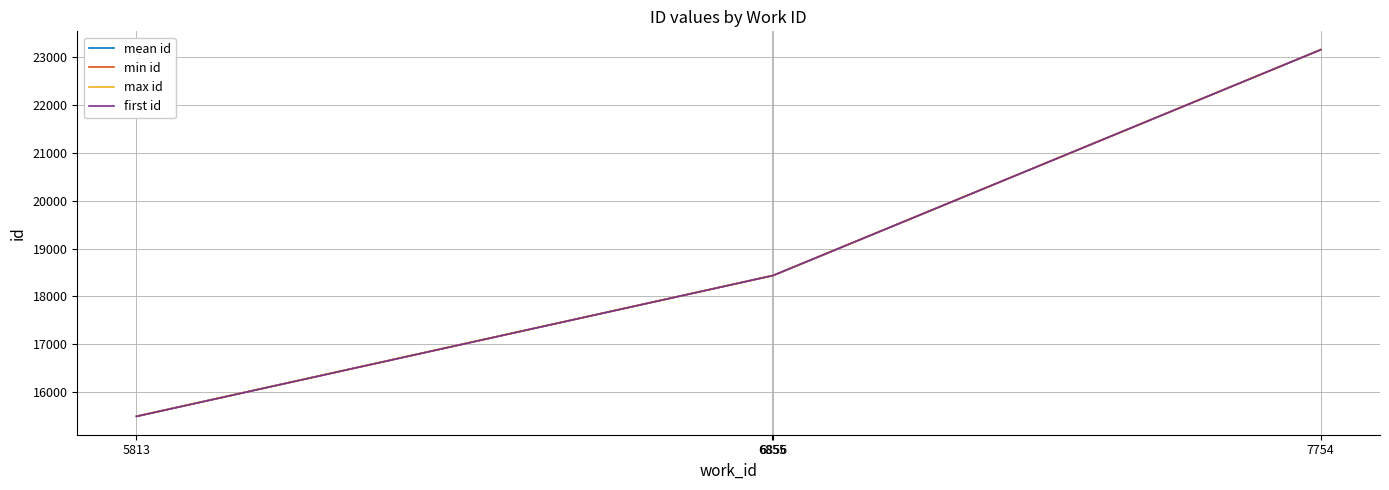

Does the chart display data point markers on the line(s)?

No